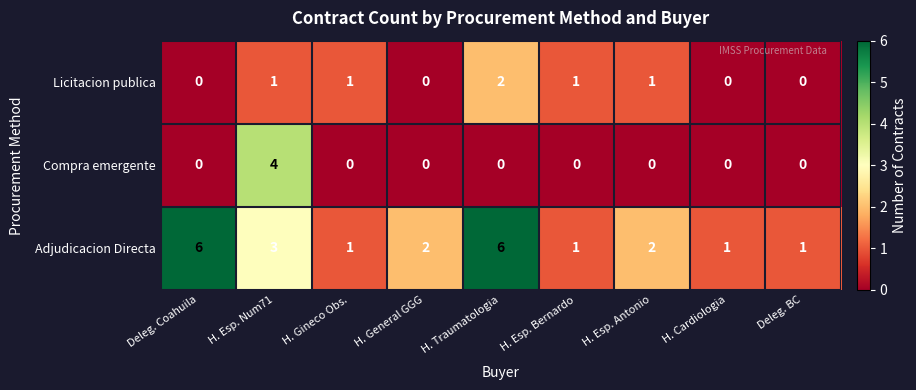

Is the value of Adjudicacion Directa at H. Esp. Bernardo greater than the value of Compra emergente at H. Traumatologia?

Yes